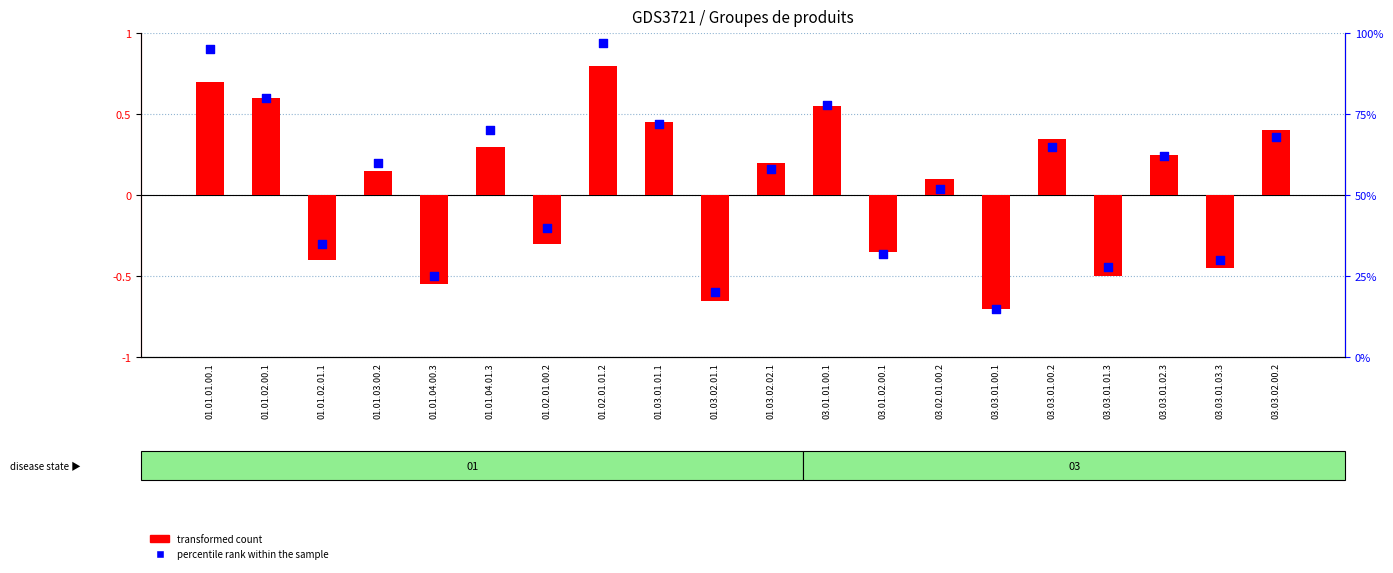

Is the value of percentile rank within the sample at 03.03.01.02.3 greater than the value of transformed count at 03.03.01.02.3?

Yes